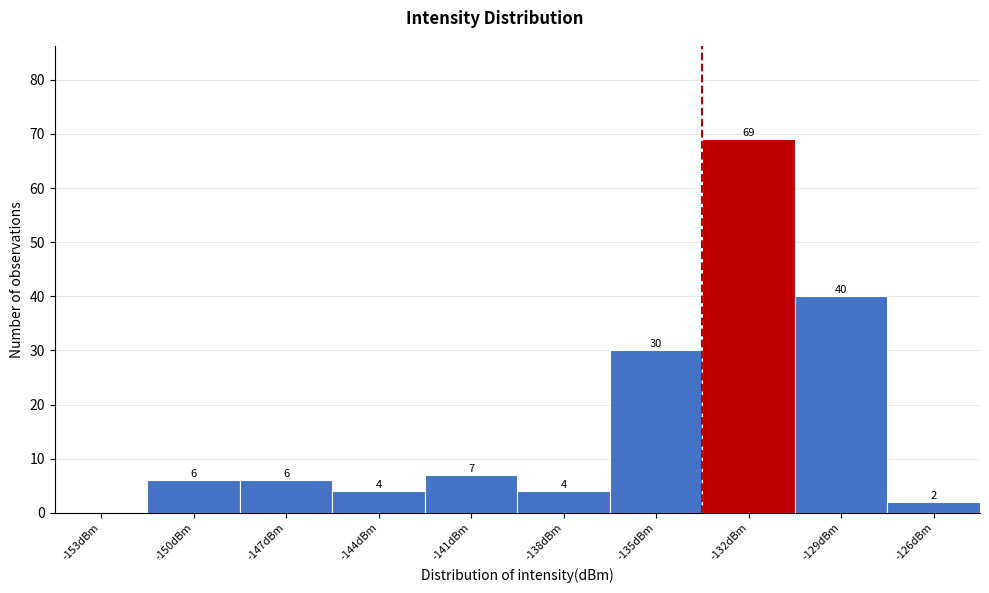

Reading right to left, extract all data points from this chart.

-126dBm=2	-129dBm=40	-132dBm=69	-135dBm=30	-138dBm=4	-141dBm=7	-144dBm=4	-147dBm=6	-150dBm=6	-153dBm=0